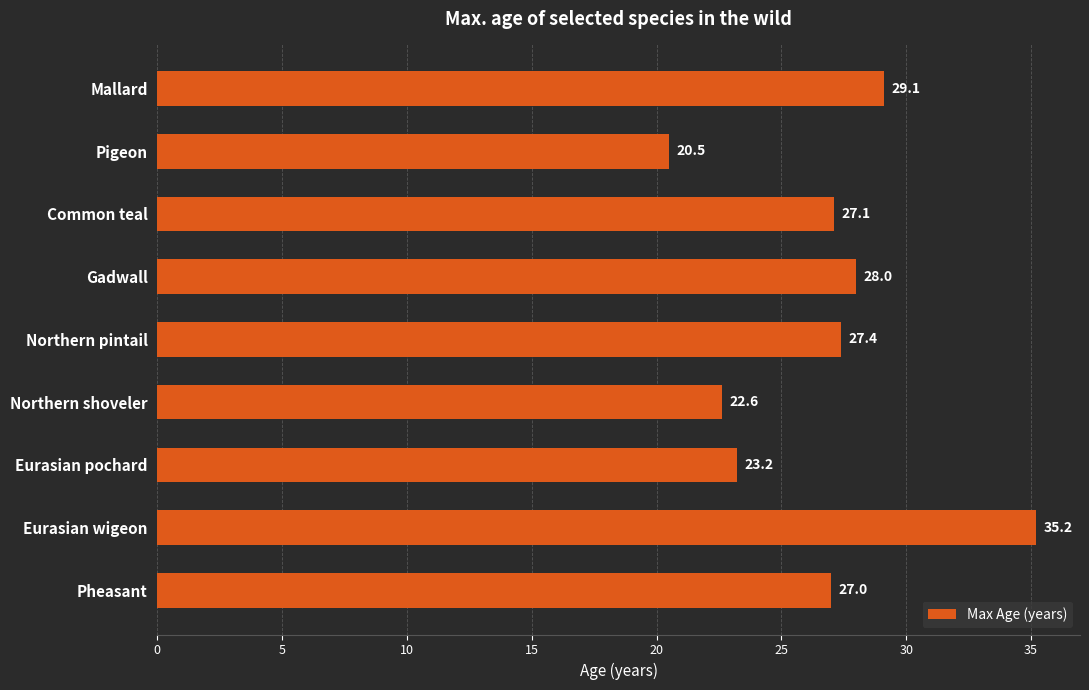

Which has a higher value, Gadwall or Eurasian wigeon?

Eurasian wigeon